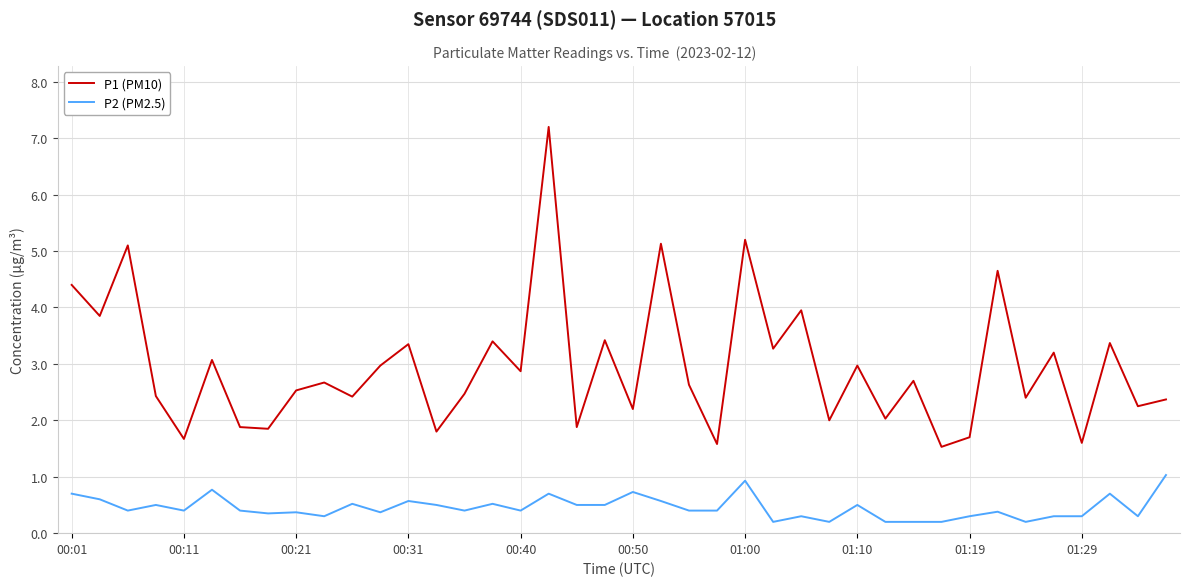

Rank the series by their maximum value, from highest to lowest.

P1 (PM10), P2 (PM2.5)